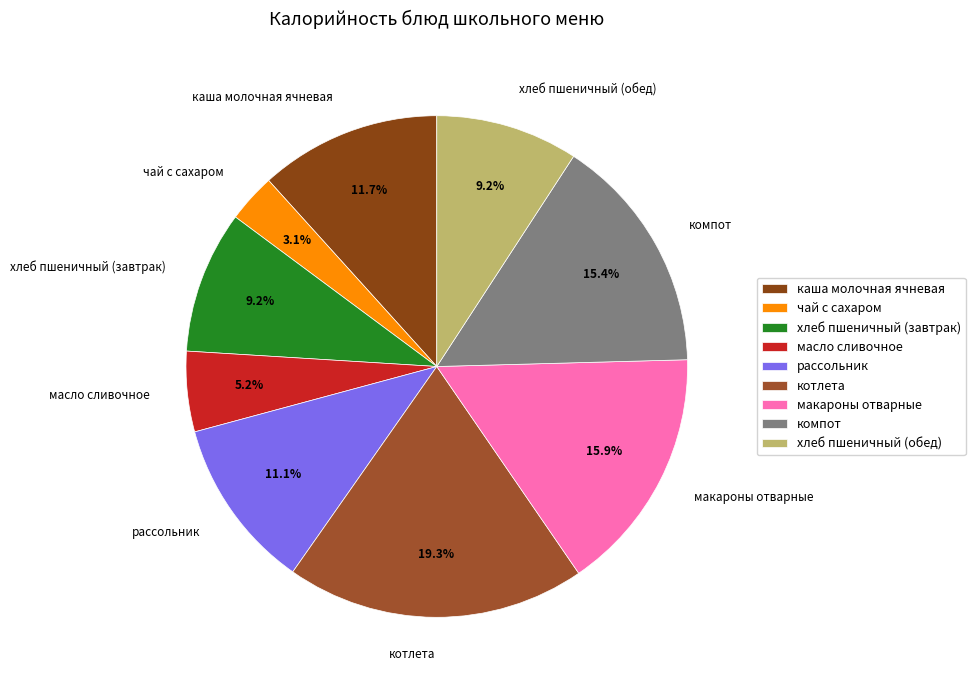

Is there any slice that represents more than half of the pie?

No